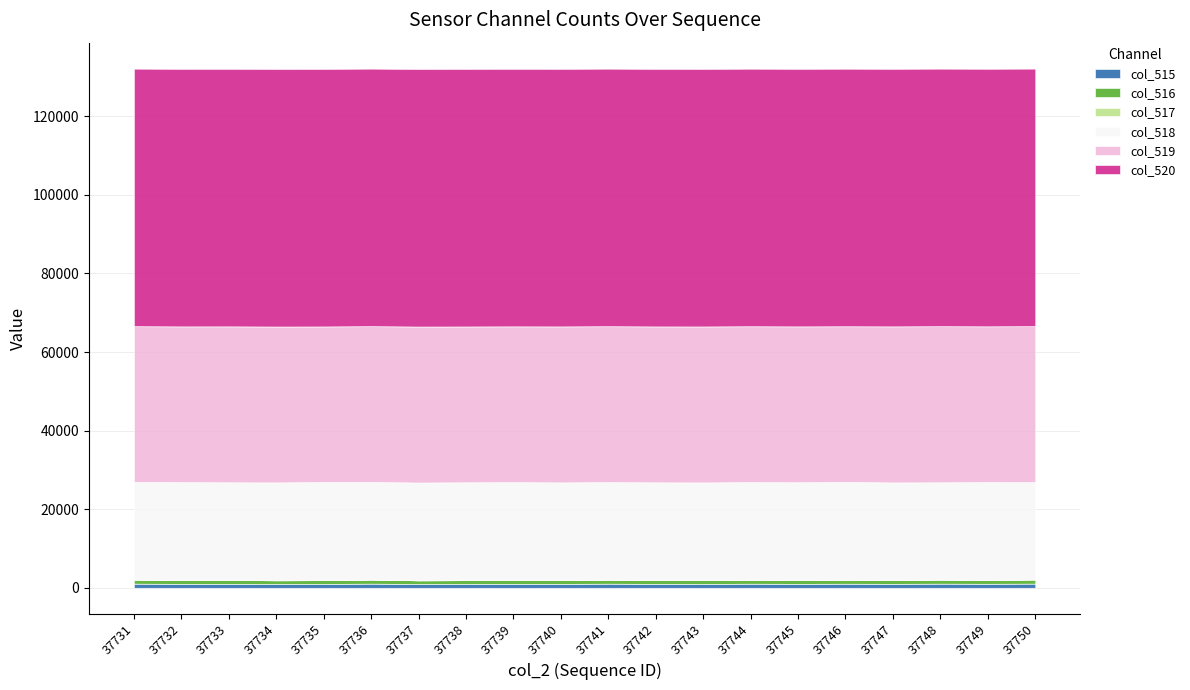

What is the greatest value displayed?

65535